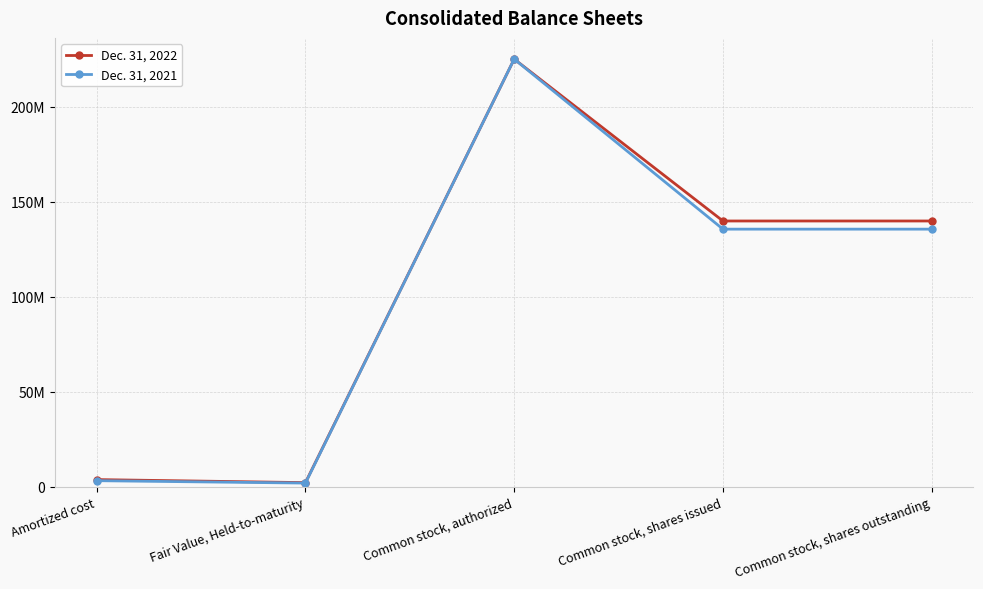

Is this an area chart (filled region under the line)?

No